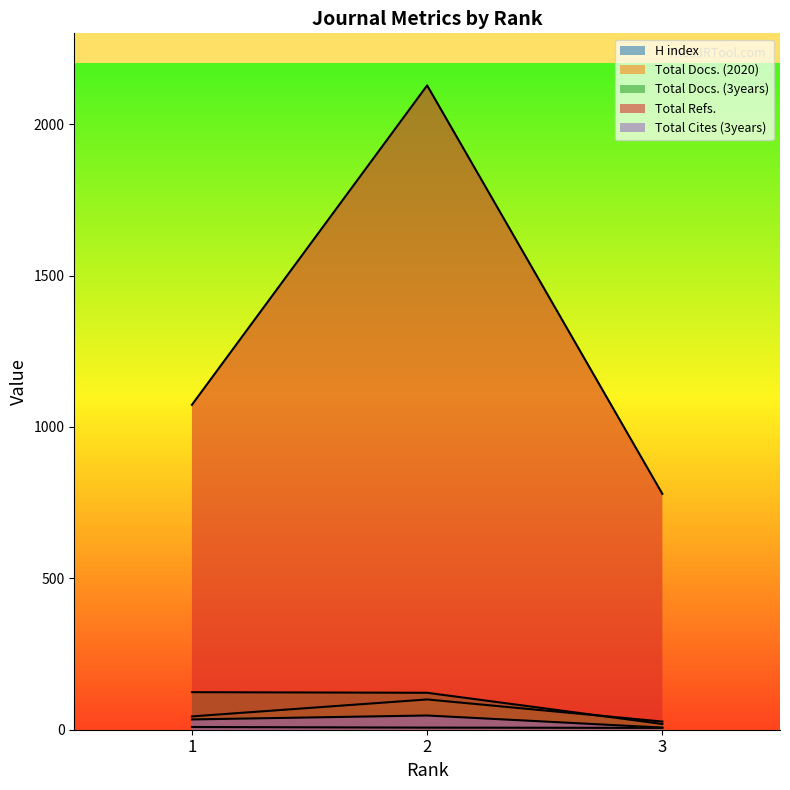

What is the difference between the maximum and minimum values in the Total Refs. series?

1349